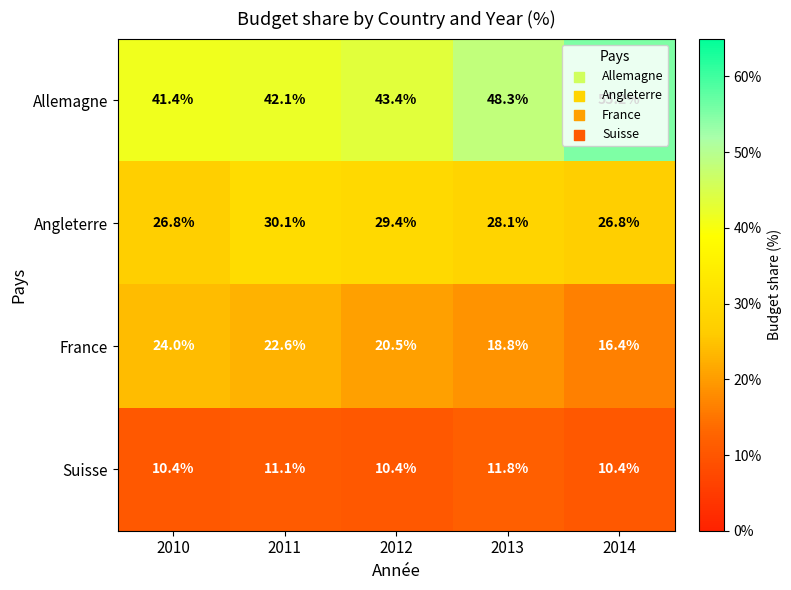

Which series has the largest range (max minus min)?

Allemagne